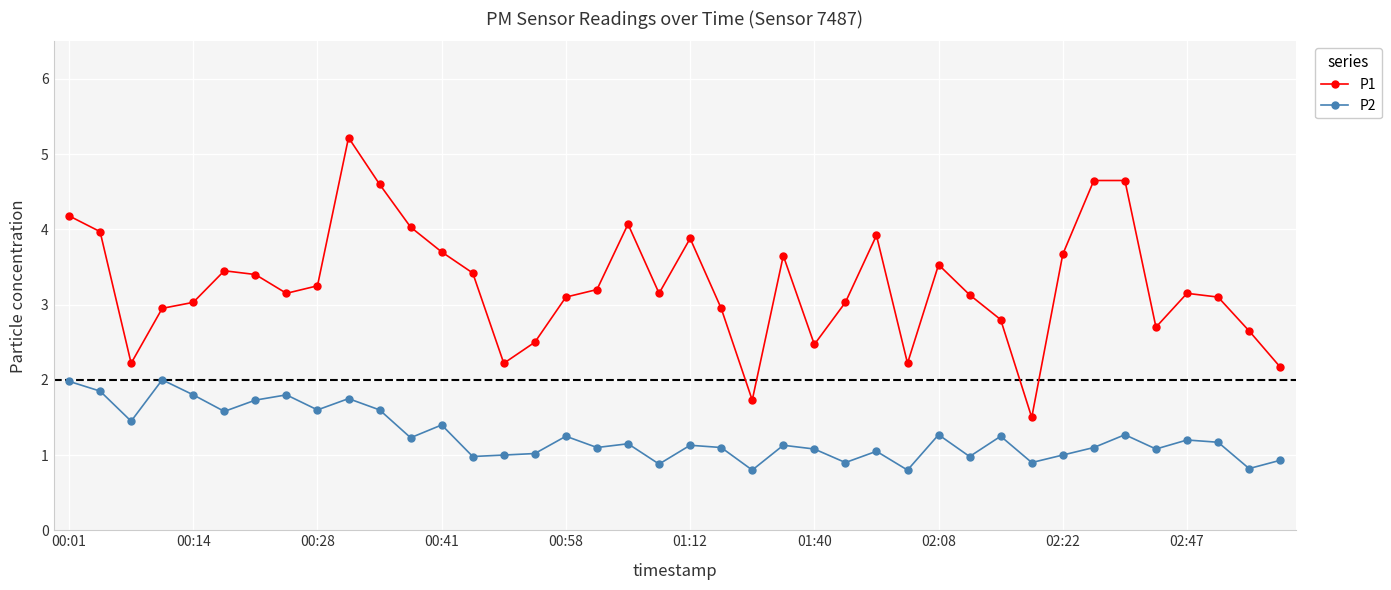

Rank the series by their maximum value, from highest to lowest.

P1, P2